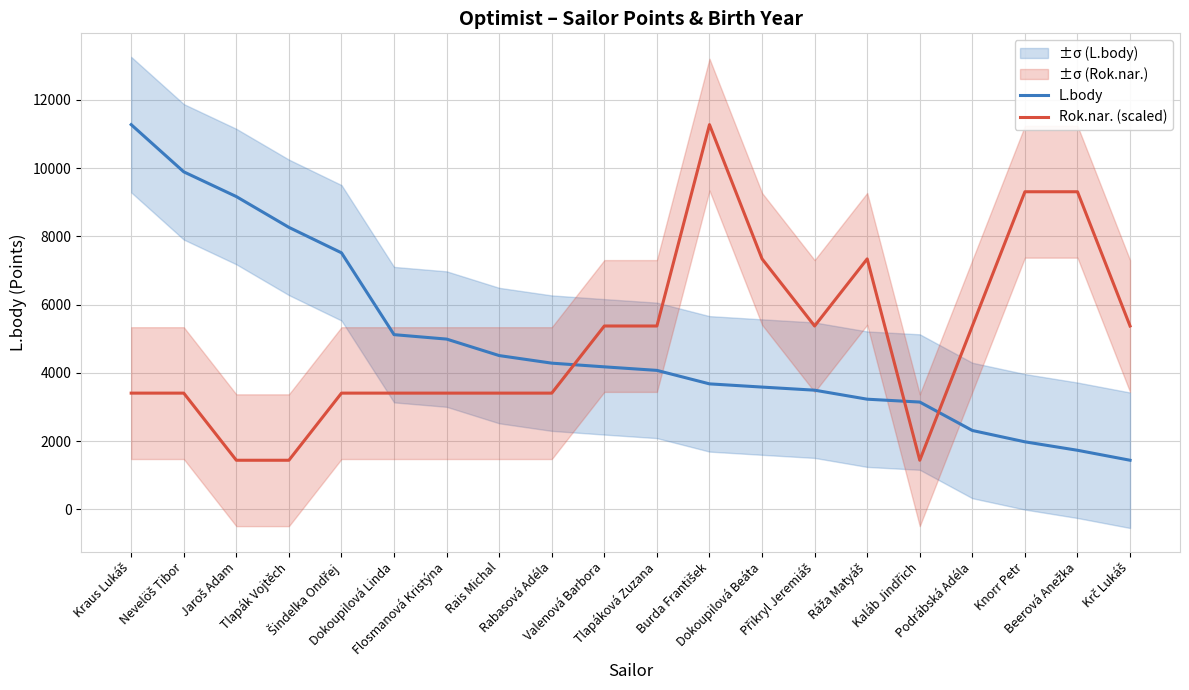

Reading left to right, transcribe all the data shown in this chart.

L.body: 11273.0	9890.0	9165.0	8263.0	7517.0	5119.0	4989.0	4506.0	4284.0	4176.0	4072.0	3677.0	3583.0	3492.0	3228.0	3144.0	2311.0	1979.0	1731.0	1439.0
Rok.nar. (scaled): 3405.8	3405.8	1439.0	1439.0	3405.8	3405.8	3405.8	3405.8	3405.8	5372.6	5372.6	11273.0	7339.4	5372.6	7339.4	1439.0	5372.6	9306.2	9306.2	5372.6